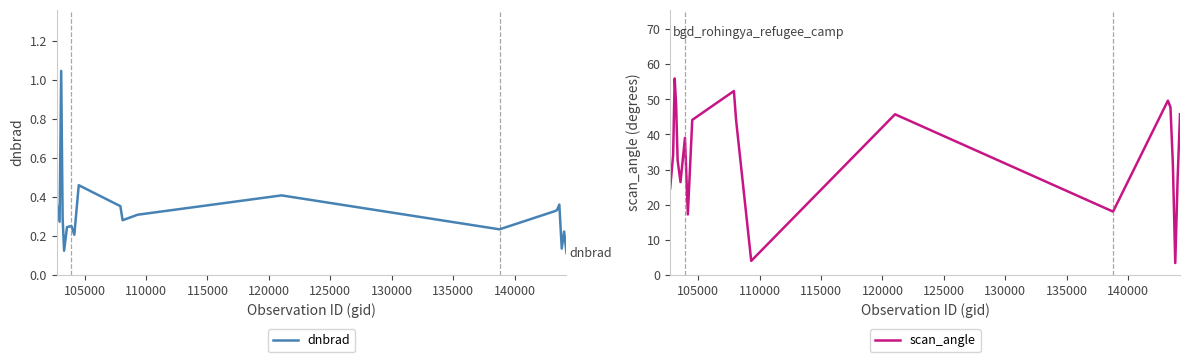

What is the minimum value for scan_angle?

3.4